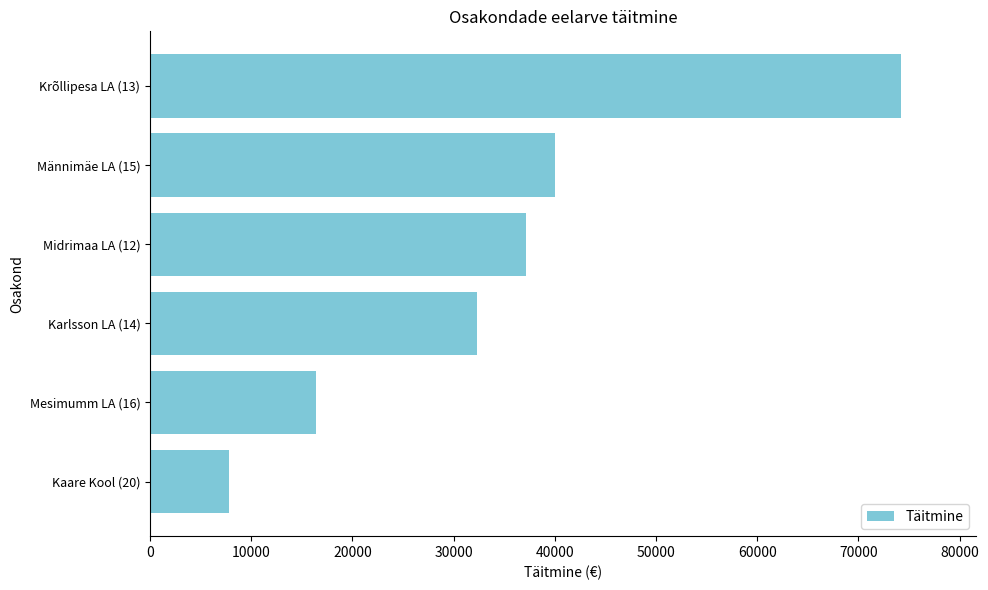

Rank the categories by value from lowest to highest.

Kaare Kool (20), Mesimumm LA (16), Karlsson LA (14), Midrimaa LA (12), Männimäe LA (15), Krõllipesa LA (13)